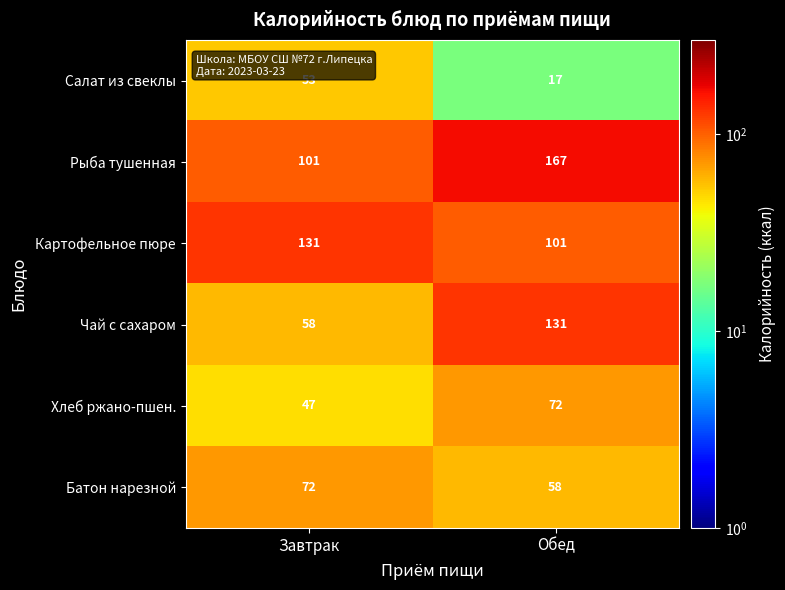

What is the sum of the Салат из свеклы values at Обед and Завтрак?

70